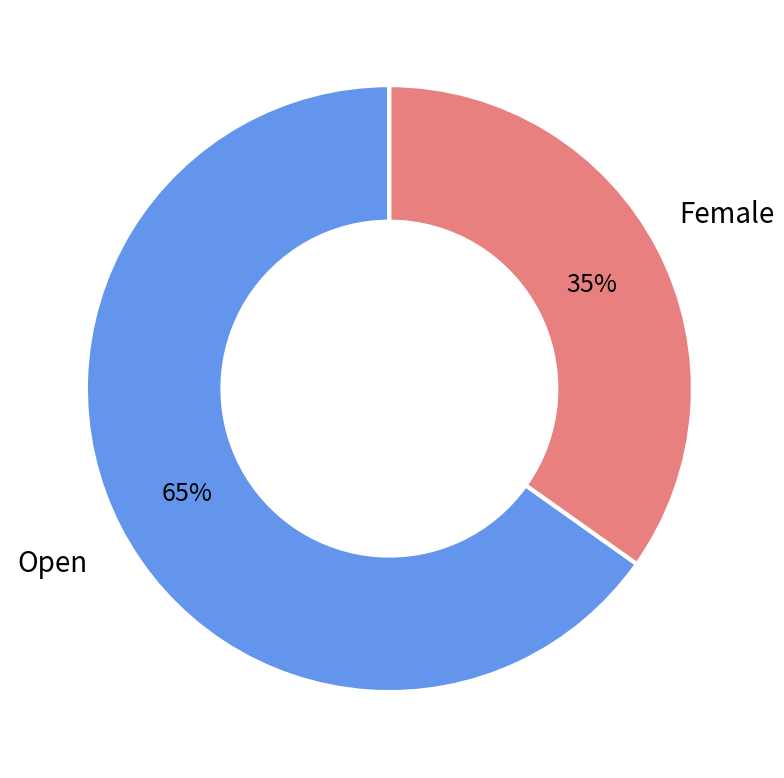

To the nearest percent, what is the difference between the largest and smallest slice percentages?

30%